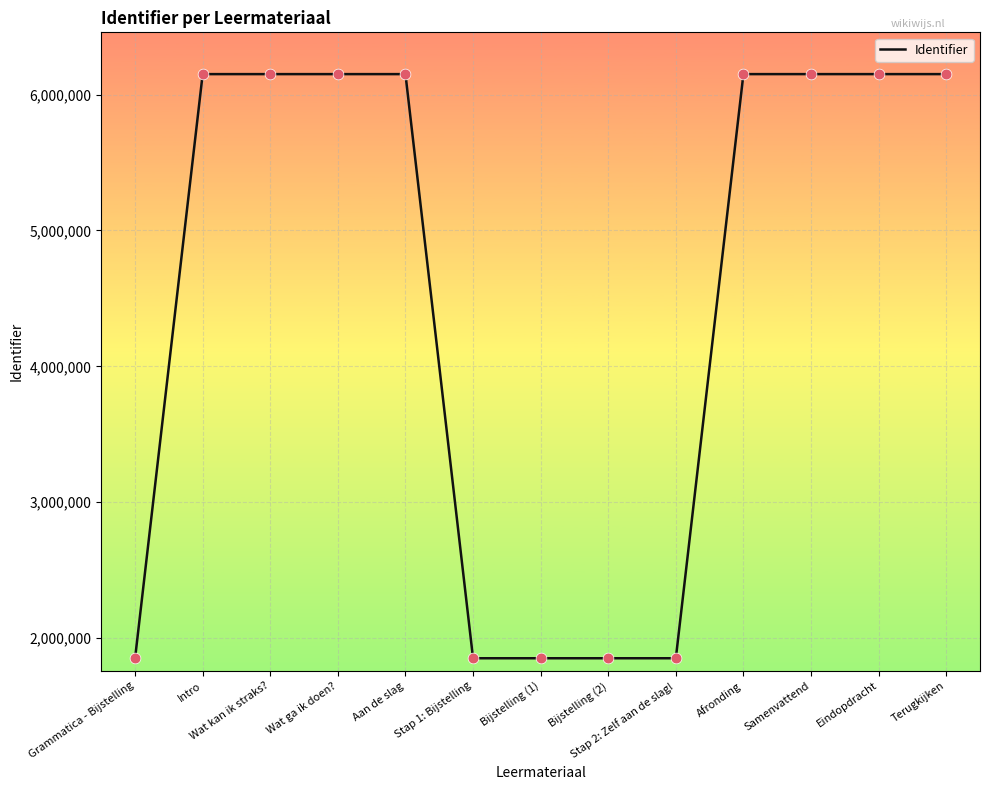

What is the change in value from Intro to Wat ga ik doen??

+3